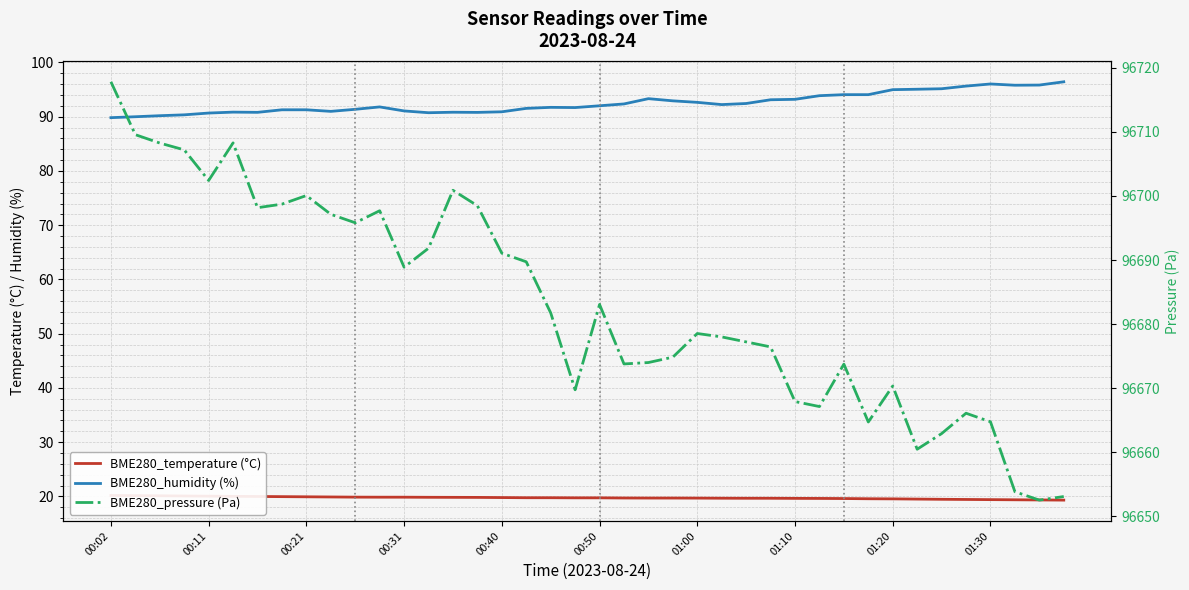

Which series has the largest range (max minus min)?

BME280_pressure (Pa)